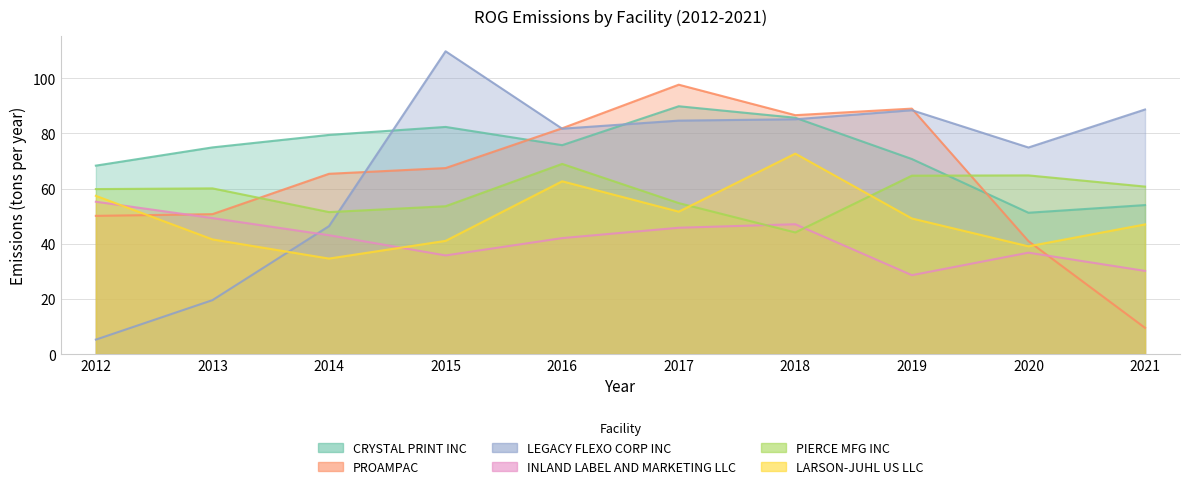

Which category has the lowest value across all series?

2012